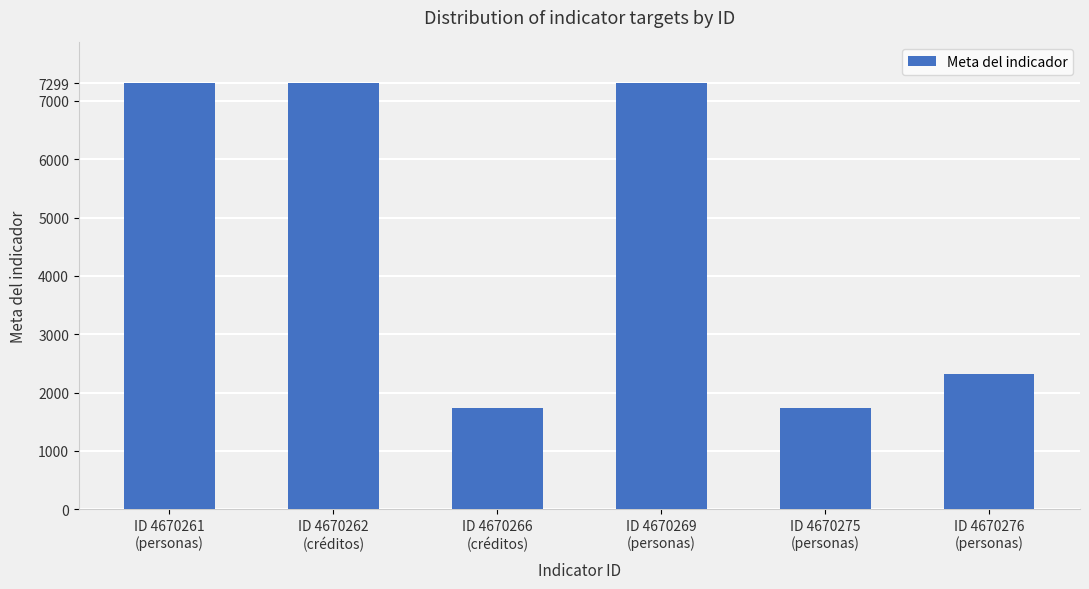

Reading left to right, extract all data points from this chart.

7299	7299	1729	7299	1729	2315